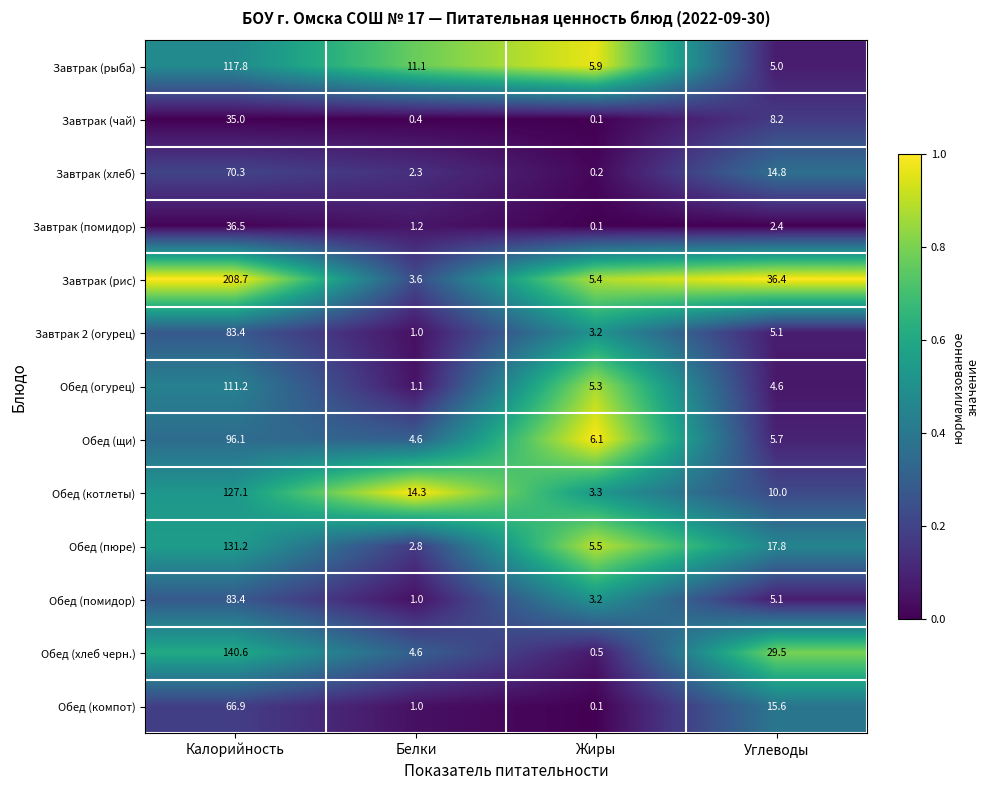

Where is Завтрак (помидор) nearest to the value 18?

Углеводы